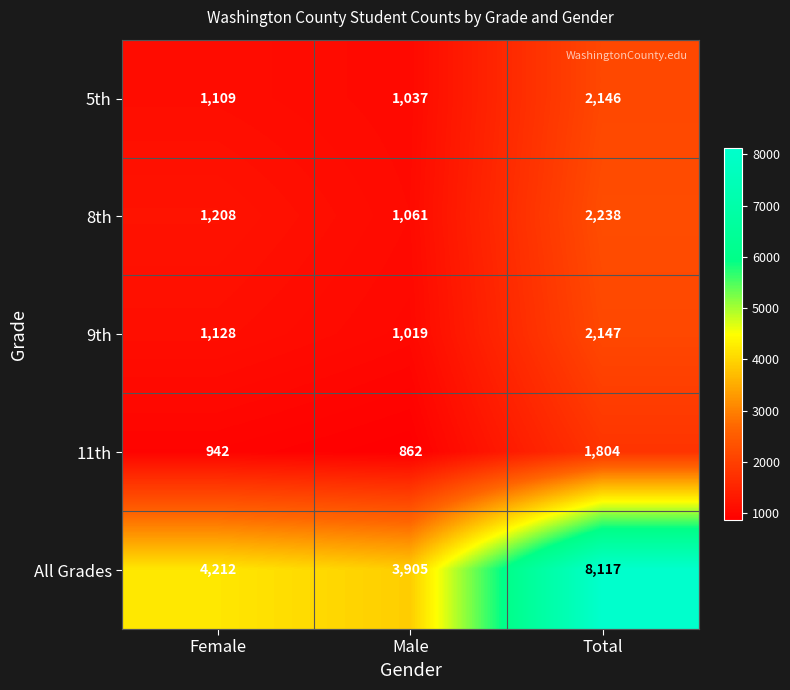

The 5th series shows 1109 at Female. True or false?

True